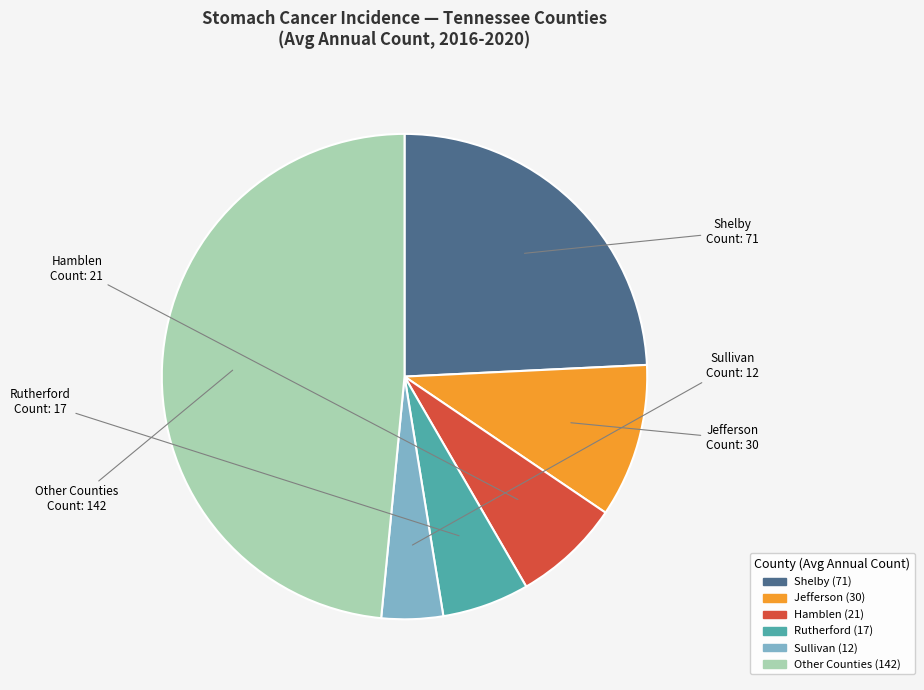

Does any single category account for the majority?

No